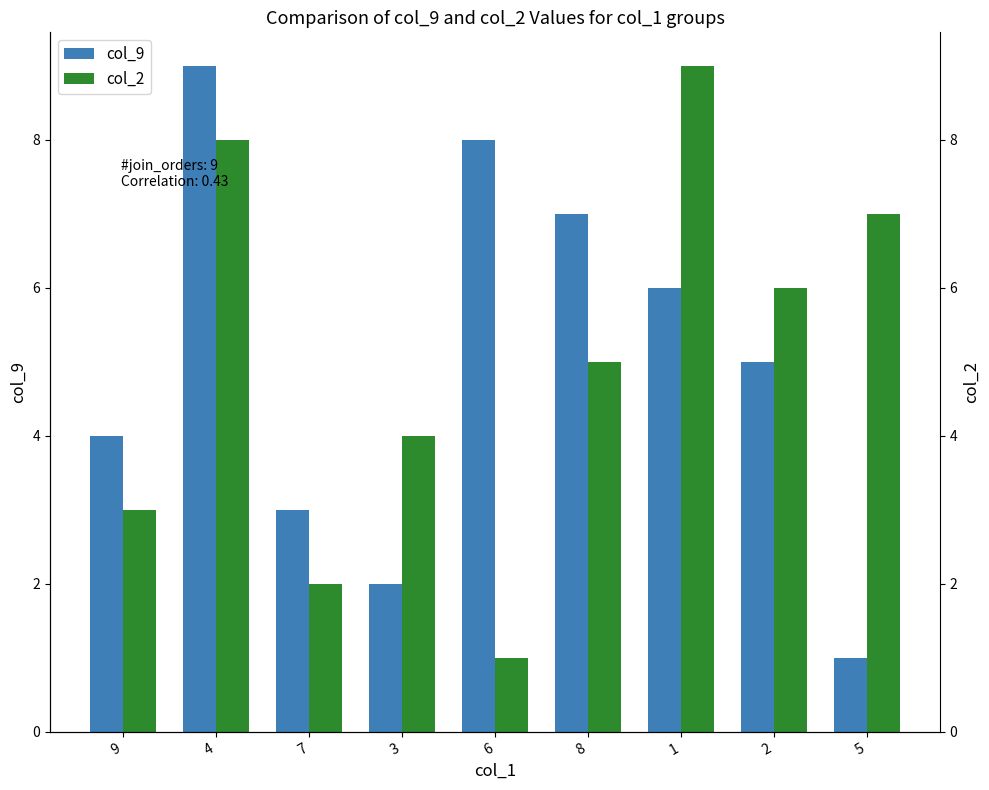

Rank the series at 5 from lowest to highest value.

col_9, col_2